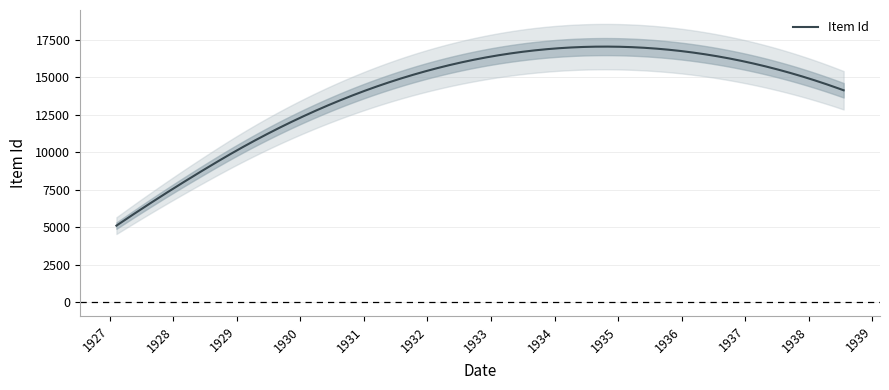

What is the highest value of the Item Id series?

17056.3